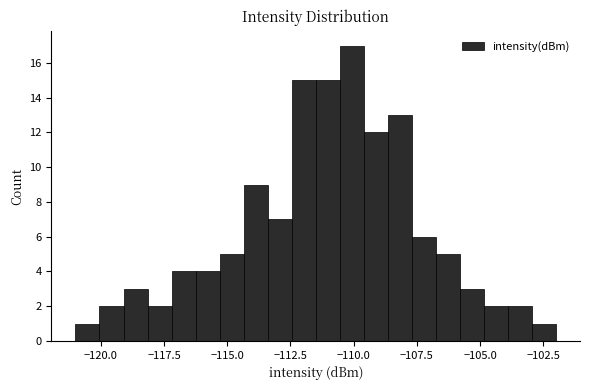

Read against the x-axis, roughly where is the centre of the tallest bar?

-110.0